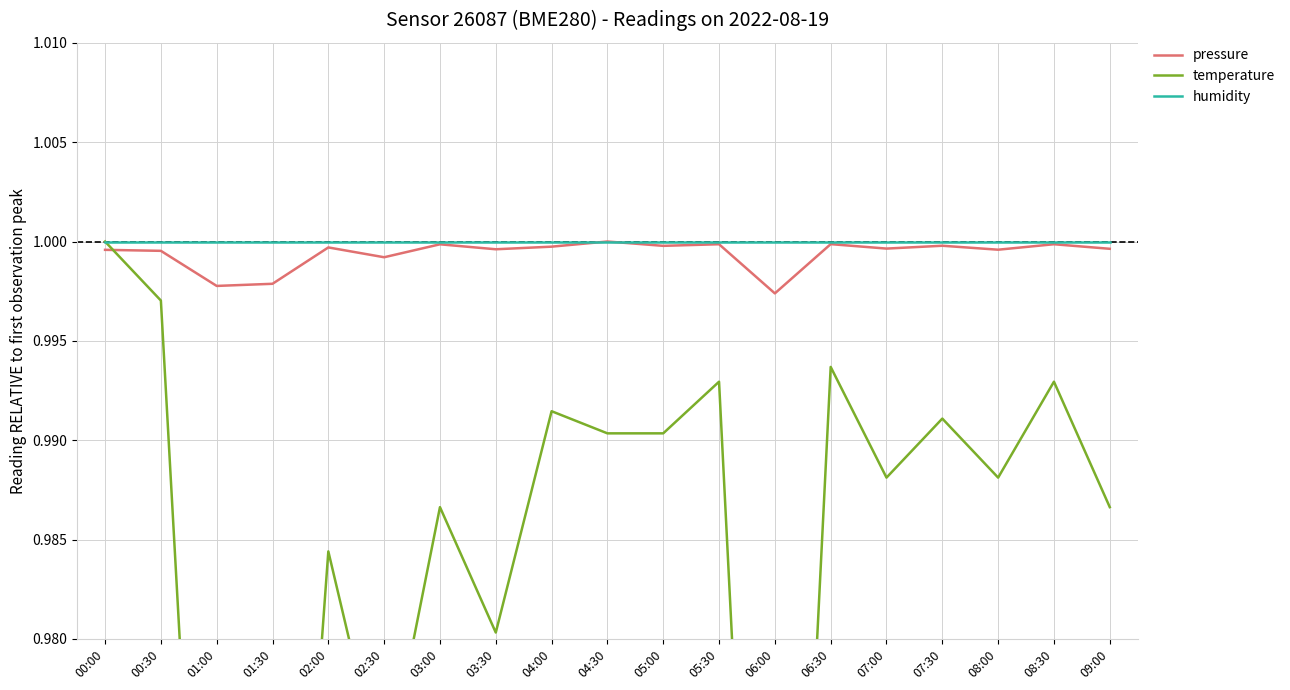

True or false: humidity and temperature intersect in this chart.

False